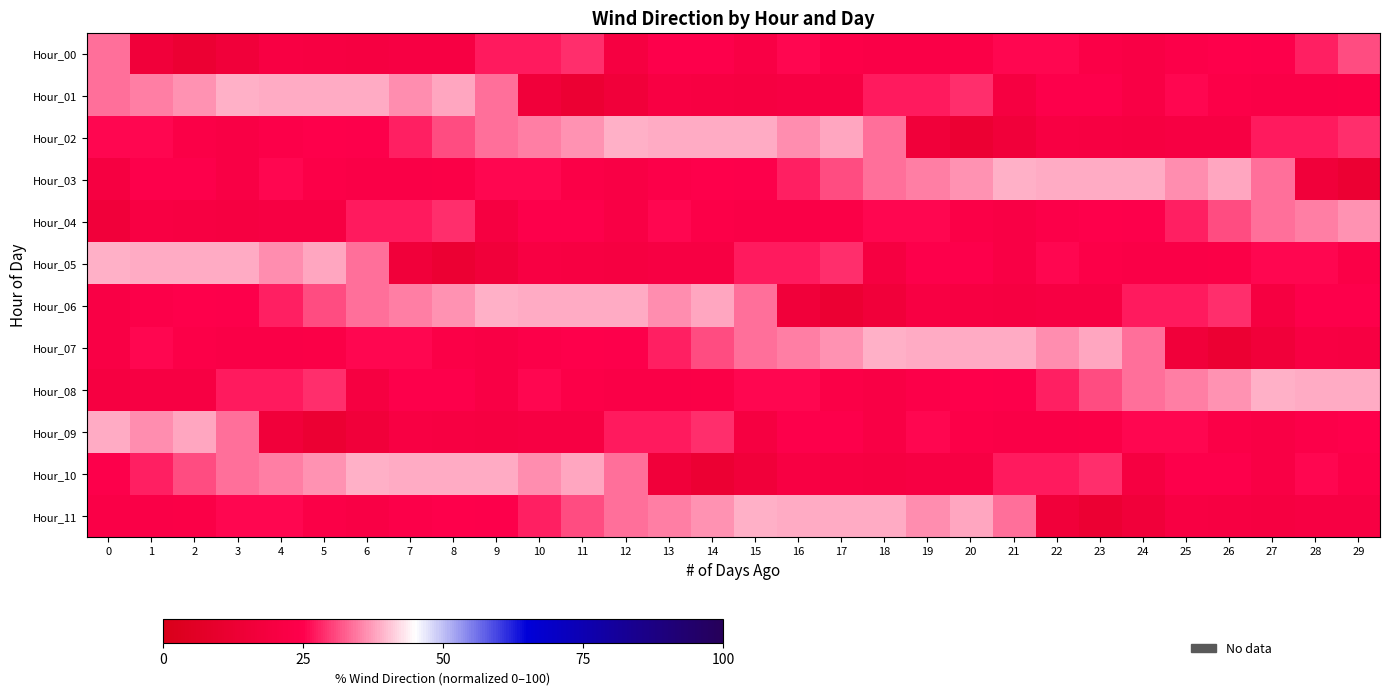

What is the minimum value shown in the chart?

13.1